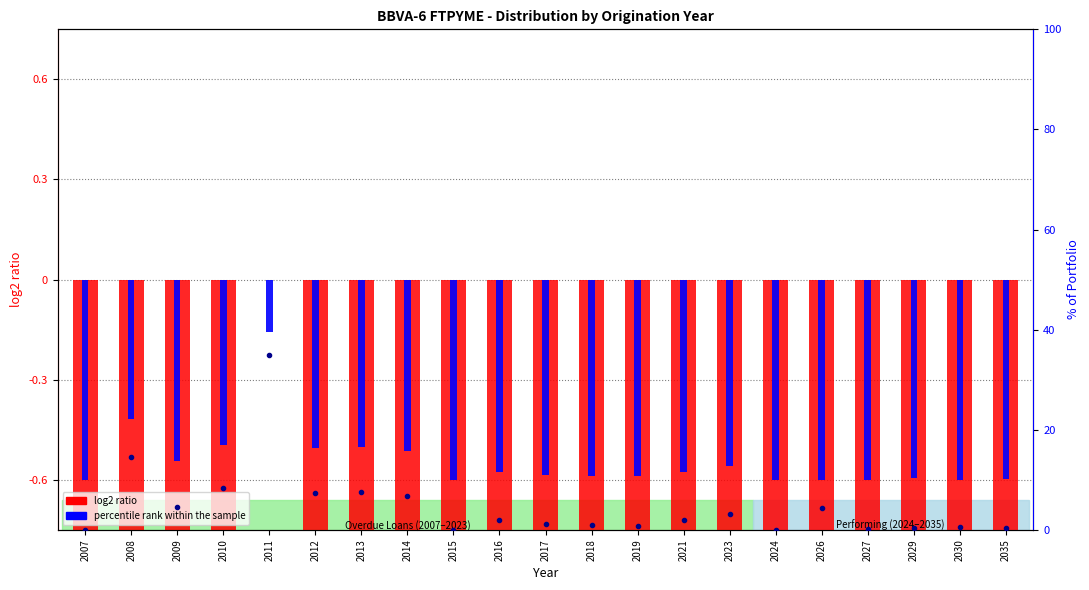

Where is percentile rank within the sample nearest to the value 0?

2011